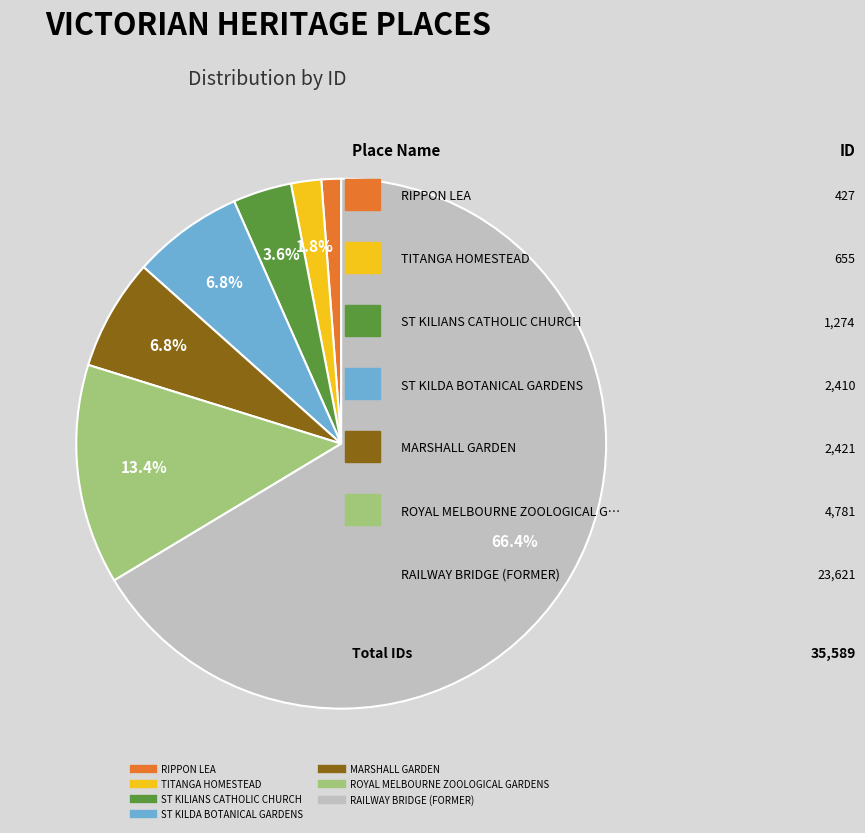

To the nearest percent, what percentage of the pie is ST KILDA BOTANICAL GARDENS?

7%